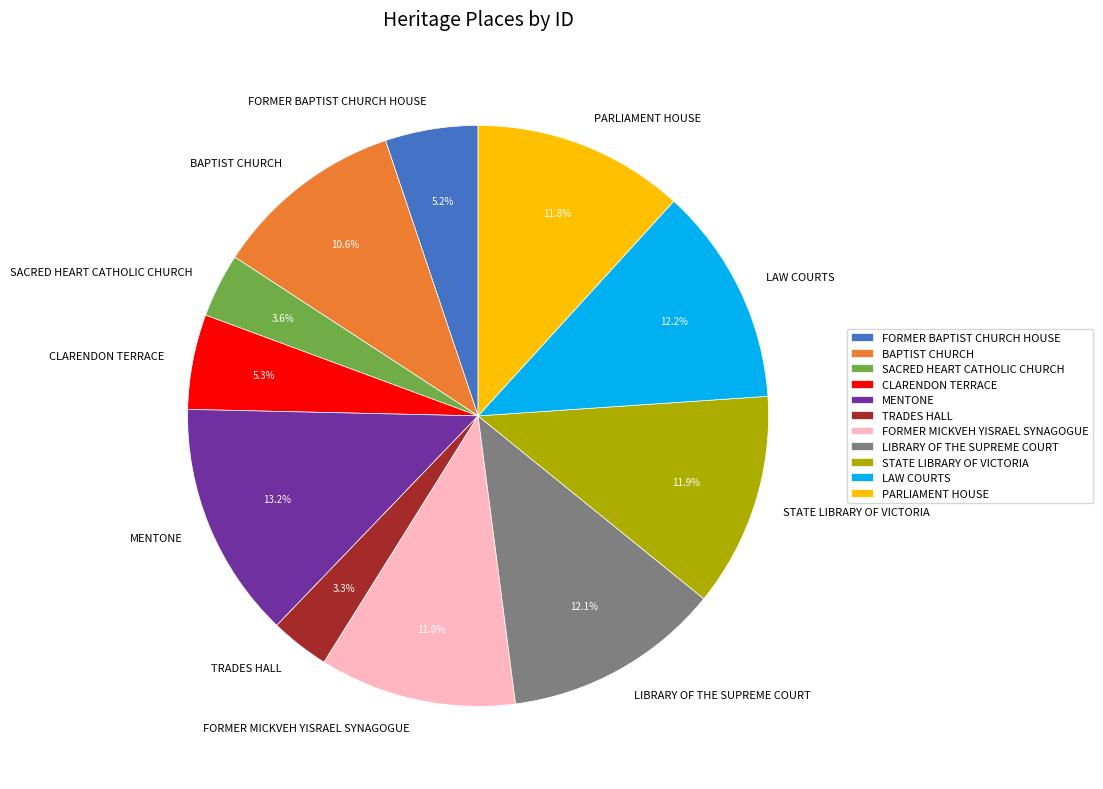

To the nearest percent, what is the difference between the PARLIAMENT HOUSE and CLARENDON TERRACE slice percentages?

6%